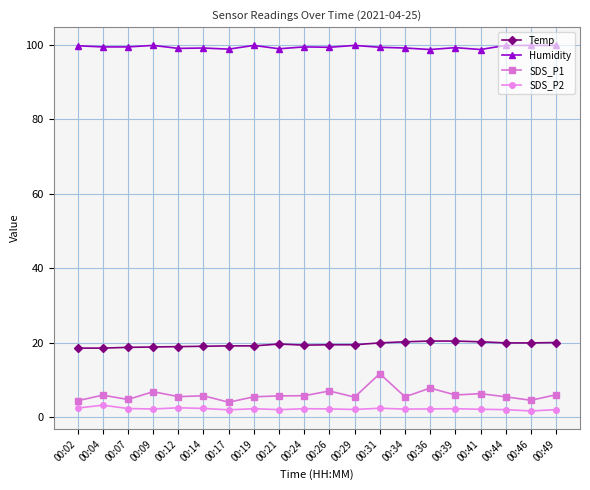

True or false: Humidity and Temp cross at least once.

False